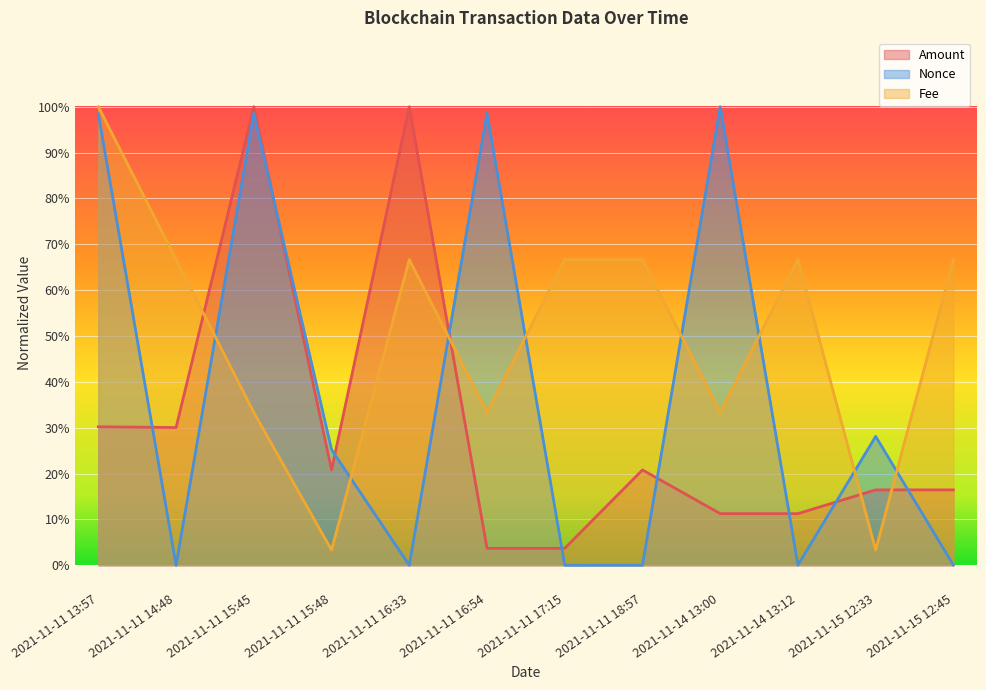

The Amount series shows 0.3 at 2021-11-11 15:48. True or false?

False